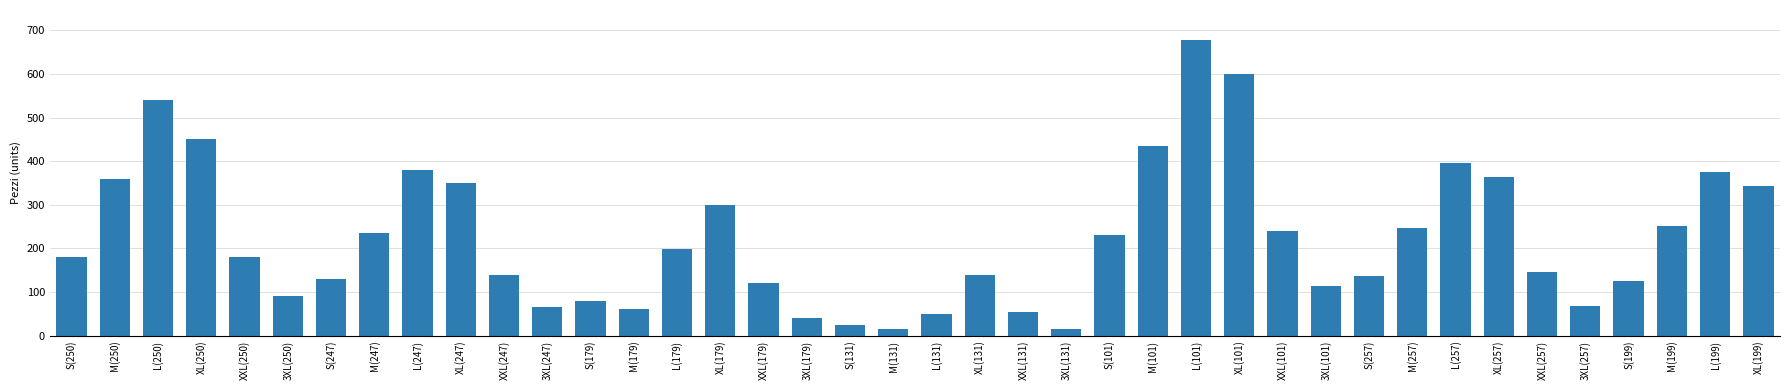

Reading right to left, what are all the values shown in this chart?

344	376	251	126	68	146	364	396	246	136	115	240	600	679	435	230	15	55	140	49	15	25	40	120	300	199	60	80	65	140	350	379	235	130	90	180	450	540	360	180